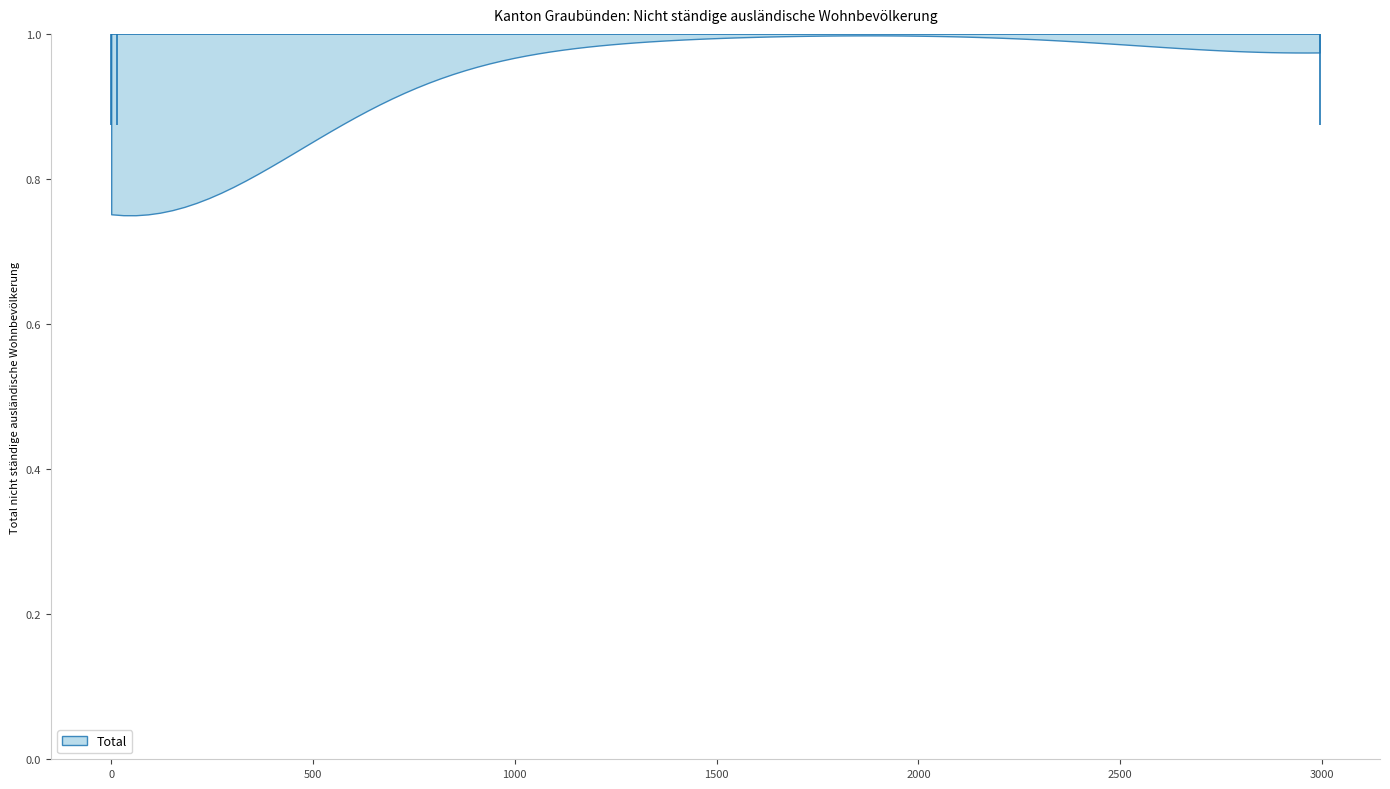

Read this violin plot against the x-axis: where its median line is, and the lowest and highest points the violin reaches. The values are not printed on the chart, so give them approximately, as read against the axis.

median line 0, lowest point 0, highest point 3000